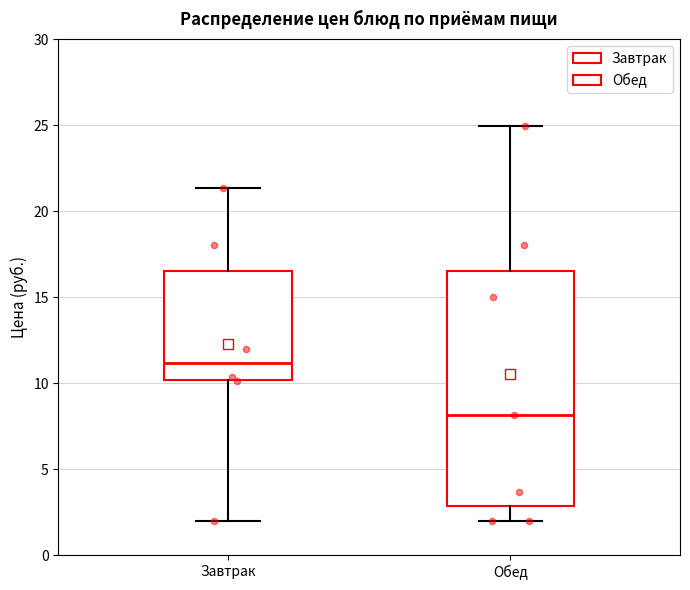

Which box has the highest median line?

Завтрак